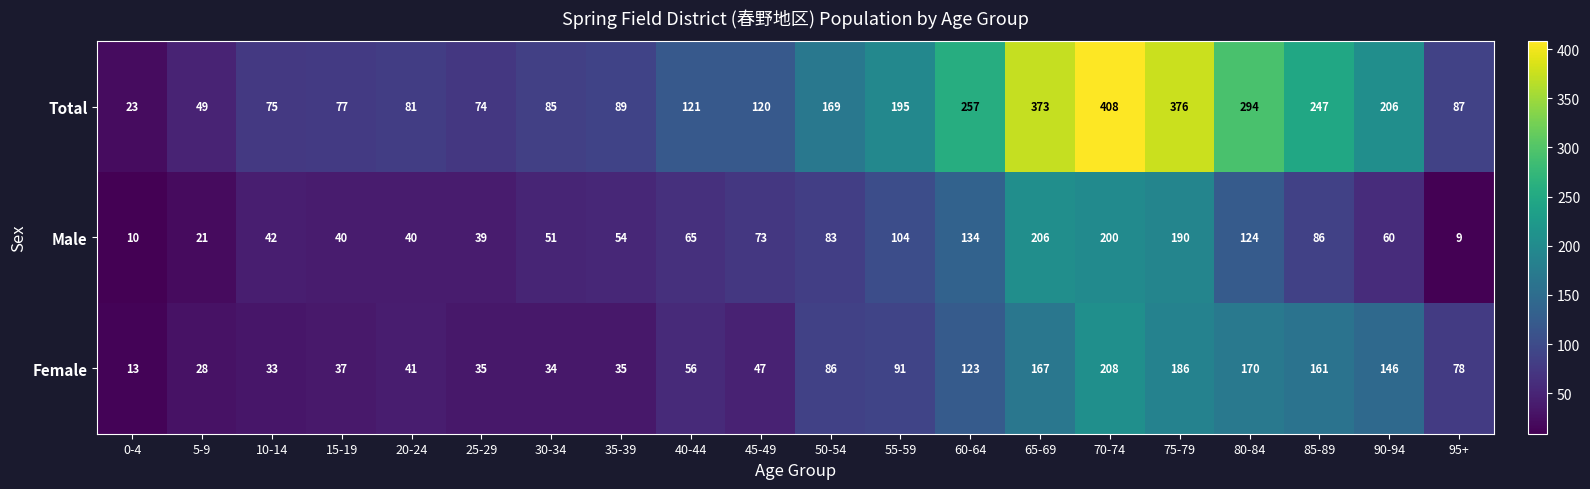

What is the sum of the Total values at 15-19 and 60-64?

334